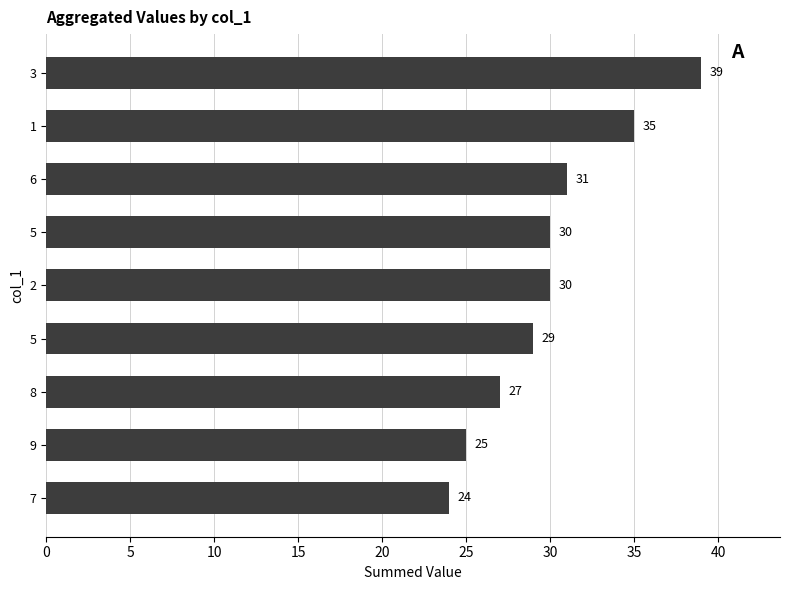

How many bars are there in total?

9